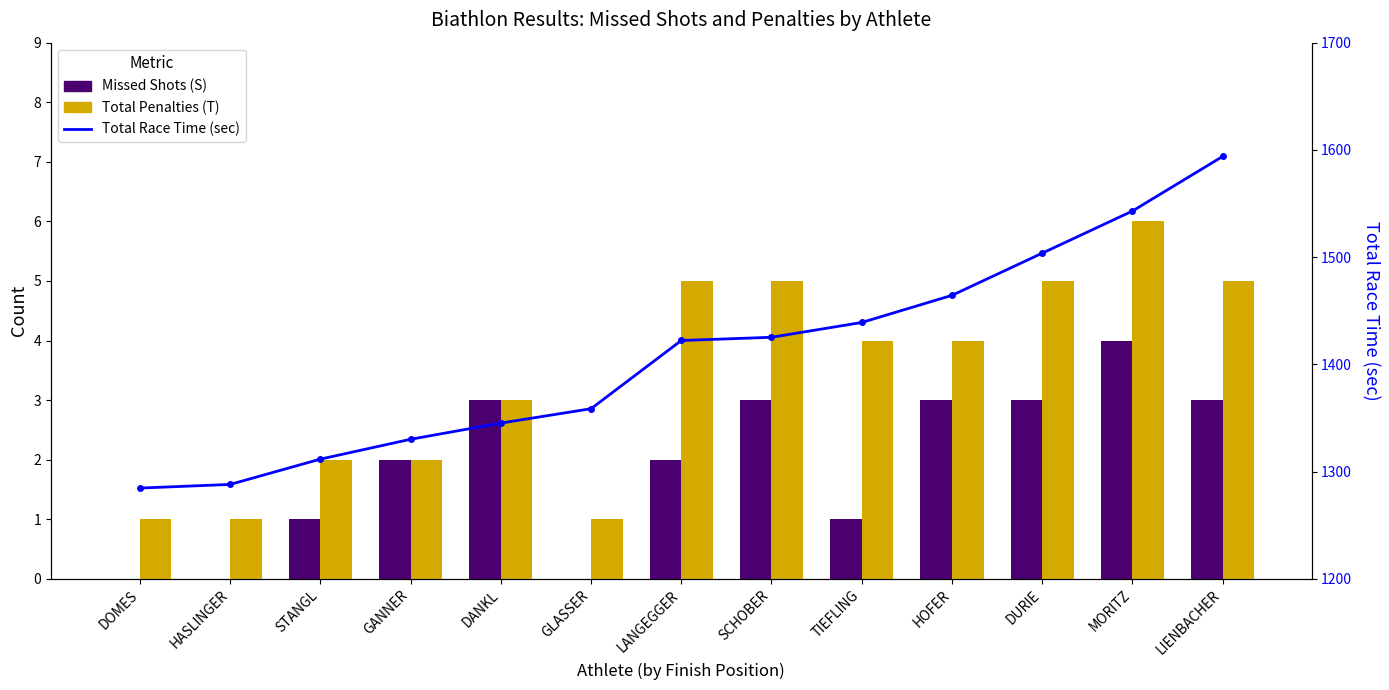

Which series changed the most between DANKL and SCHOBER?

Total Race Time (sec)